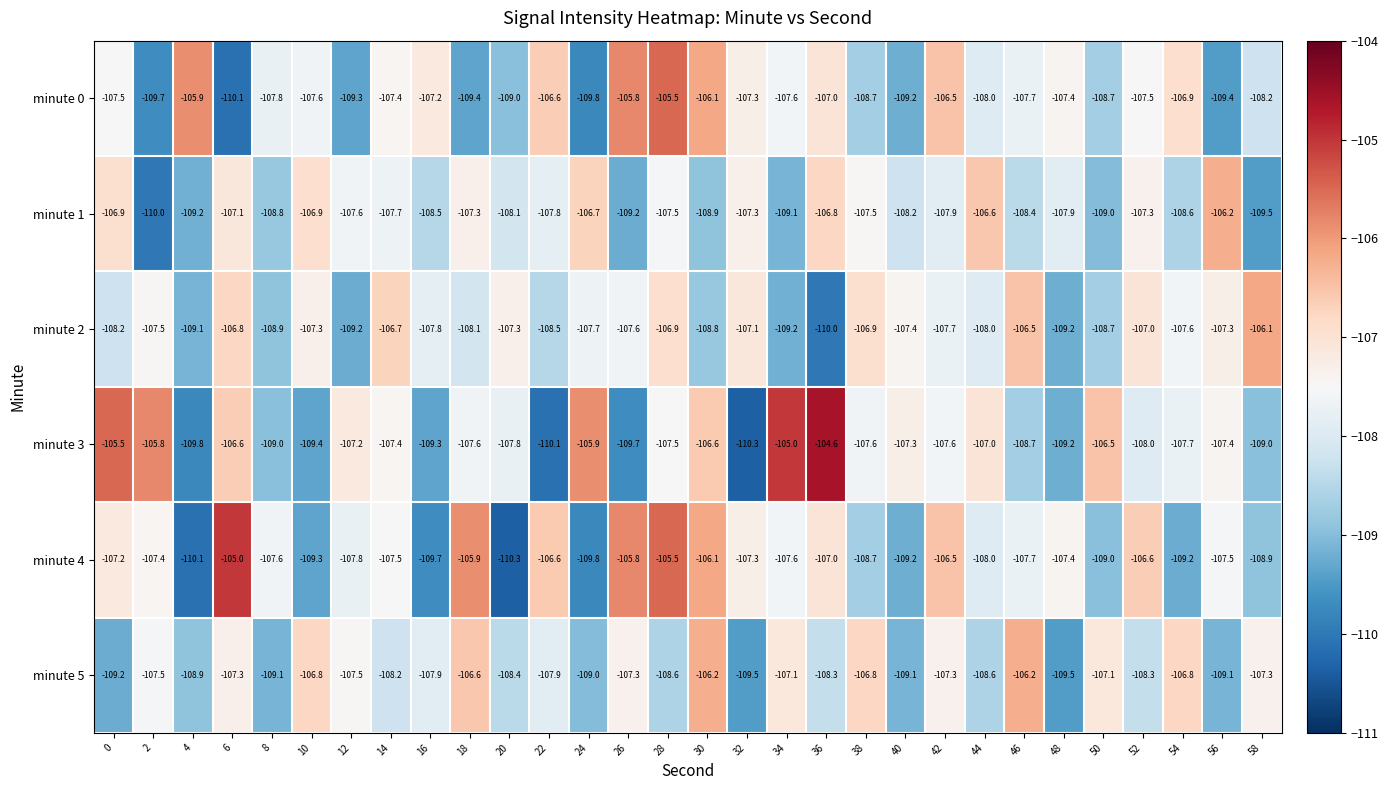

What is the difference between the minute 3 values at 50 and 38?

1.1